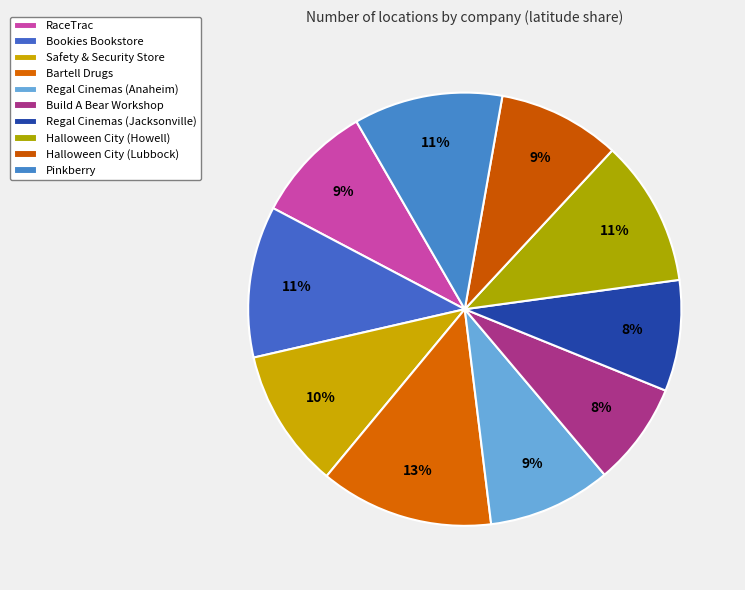

Which category has the biggest portion of the pie?

Bartell Drugs